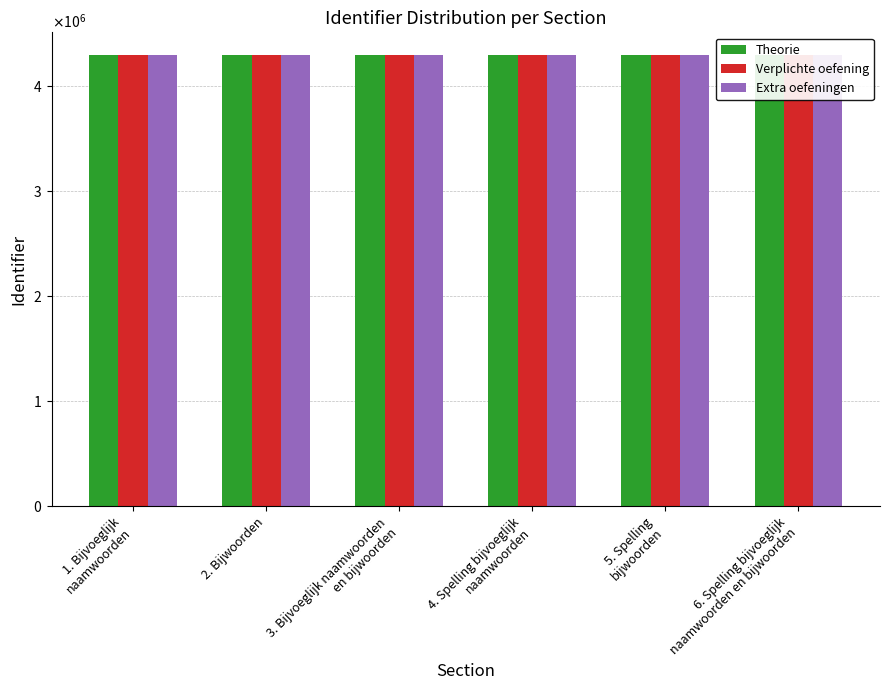

Is the value of Theorie at 3. Bijvoeglijk naamwoorden
en bijwoorden greater than the value of Verplichte oefening at 2. Bijwoorden?

No